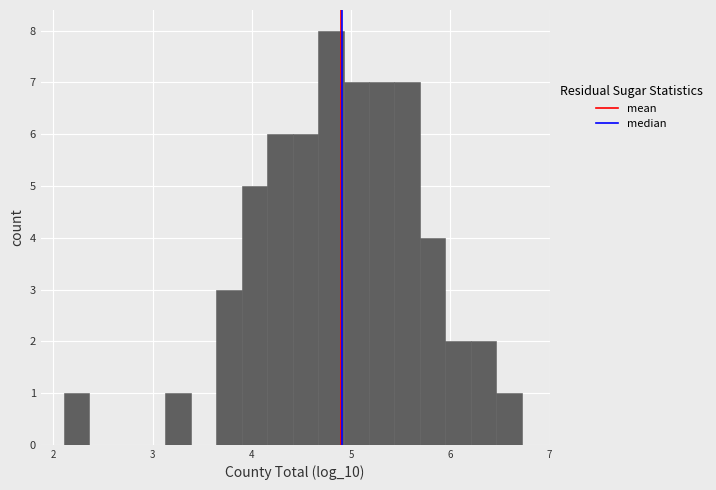

Around what value on the x-axis is the tallest bar? Give the approximate position of its centre, as read against the axis.

4.8